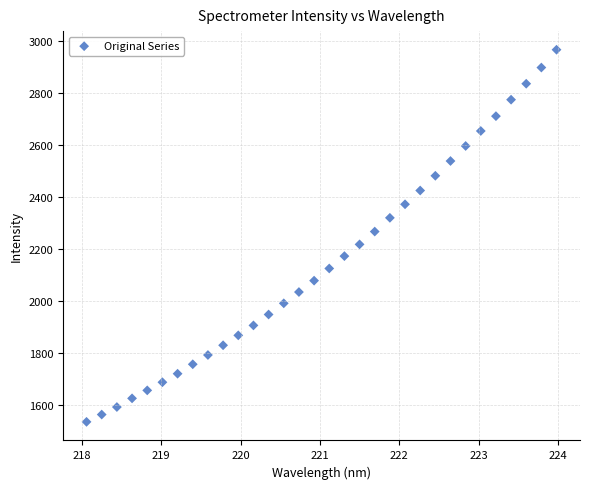

What Y value in the scatter plot is closest to 2251?

2267.3